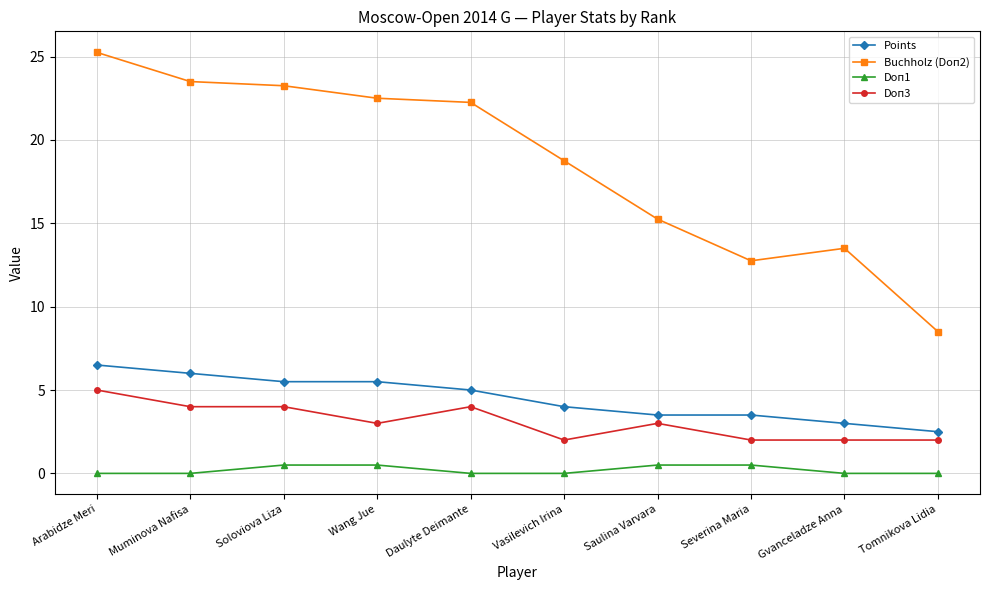

Which category has the lowest value in the Points series?

Tomnikova Lidia